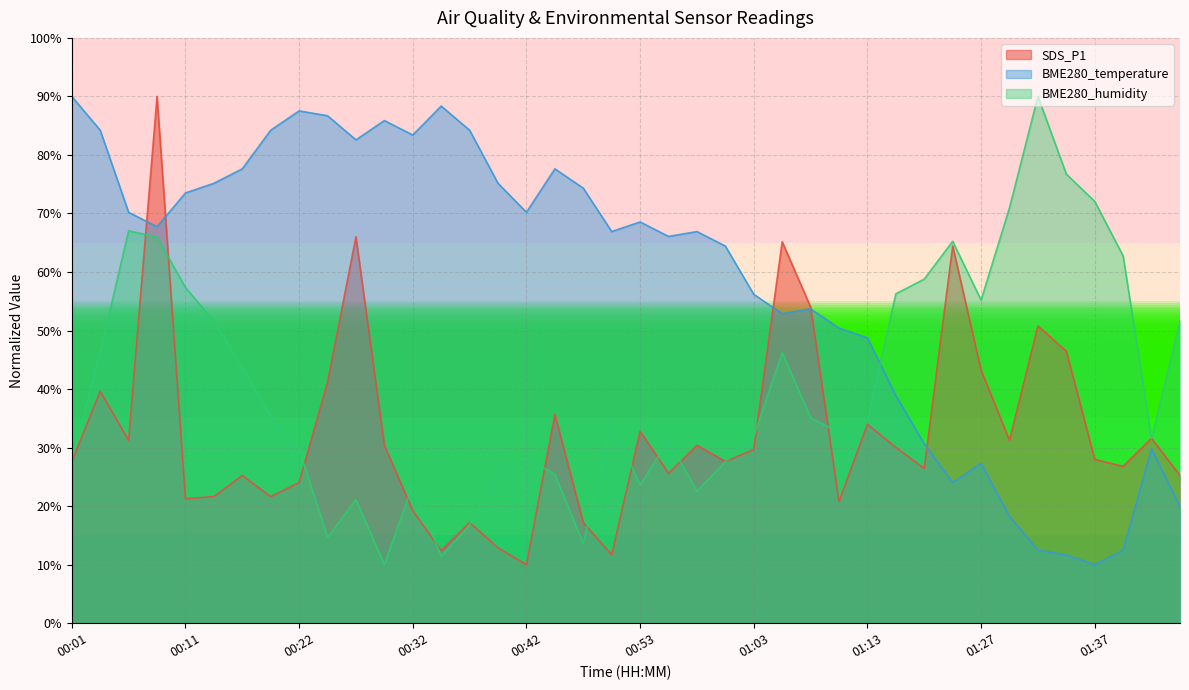

List the labels in order of BME280_temperature value, largest first.

00:01, 00:35, 00:22, 00:24, 00:29, 00:03, 00:19, 00:37, 00:32, 00:27, 00:16, 00:45, 00:14, 00:40, 00:47, 00:11, 00:06, 00:42, 00:53, 00:08, 00:50, 00:58, 00:55, 01:00, 01:03, 01:08, 01:06, 01:11, 01:13, 01:21, 01:21, 01:42, 01:27, 01:25, 01:45, 01:29, 01:32, 01:39, 01:34, 01:37